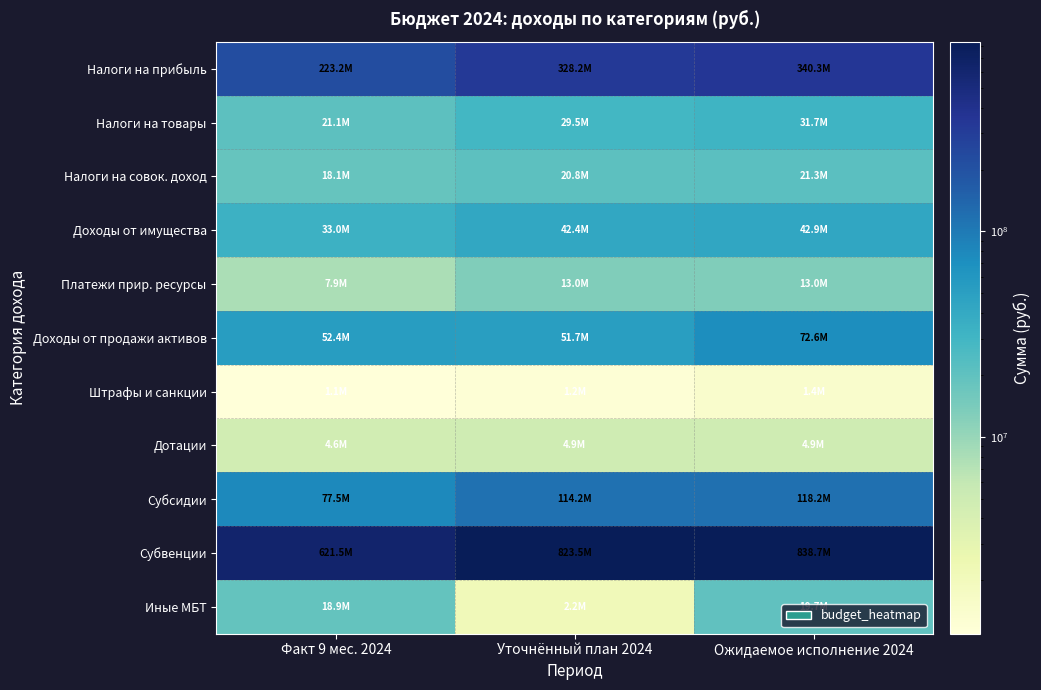

Which series has the largest range (max minus min)?

Субвенции